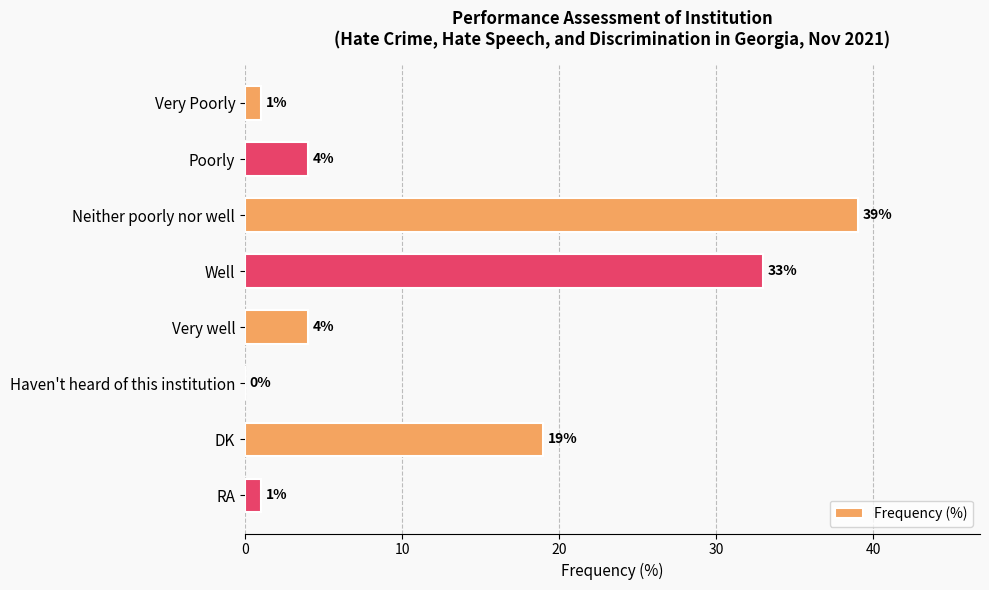

What is the change in value from Well to DK?

-14